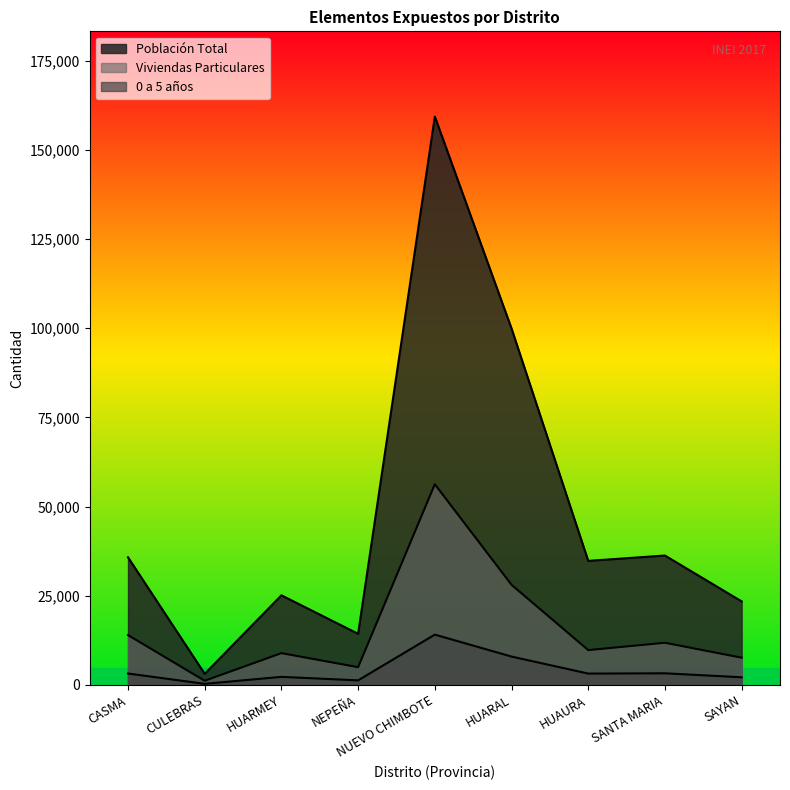

Where is the first local minimum for Viviendas Particulares?

CULEBRAS